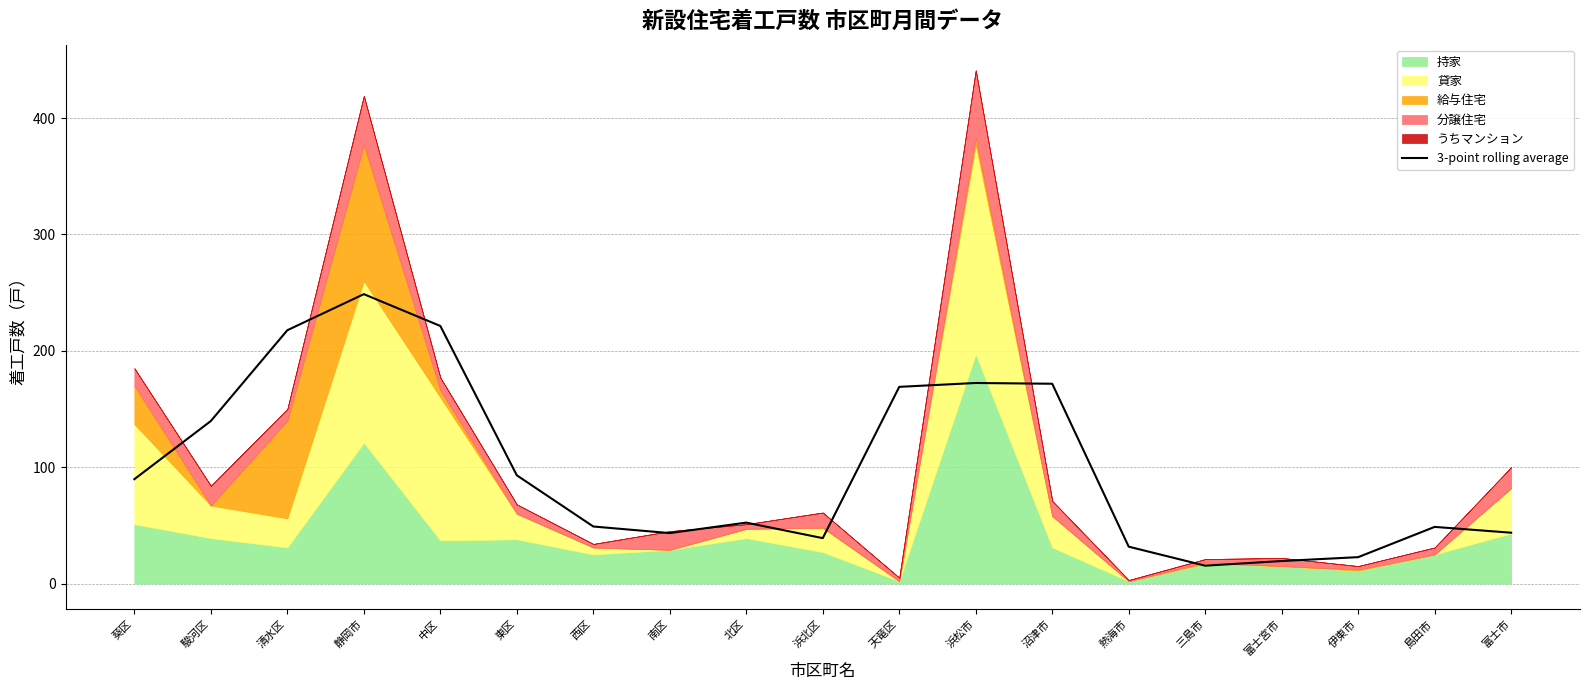

Between 浜松市 and 島田市, which is larger?

浜松市